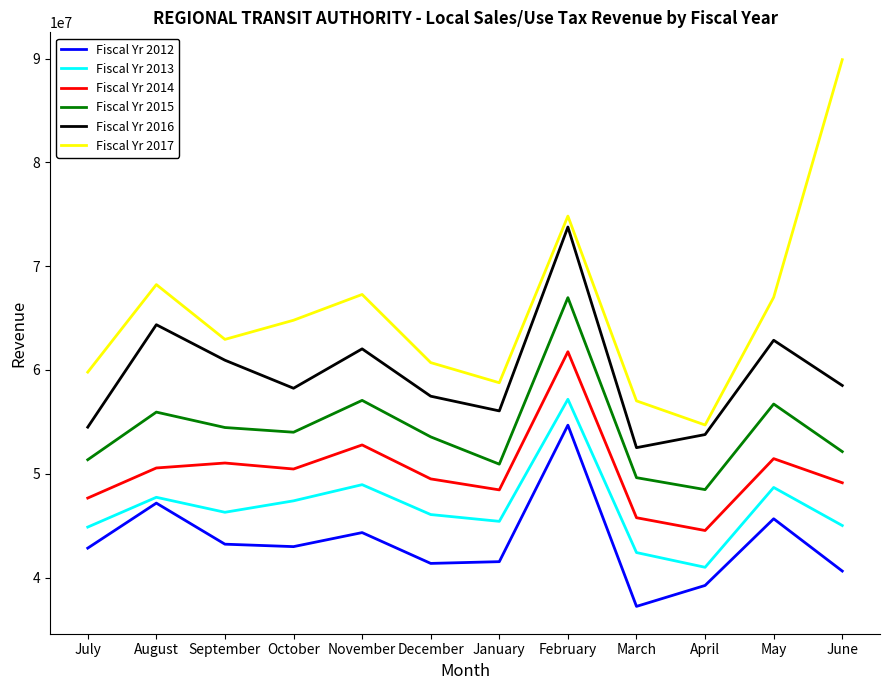

List the series in order of their overall mean, lowest first.

Fiscal Yr 2012, Fiscal Yr 2013, Fiscal Yr 2014, Fiscal Yr 2015, Fiscal Yr 2016, Fiscal Yr 2017